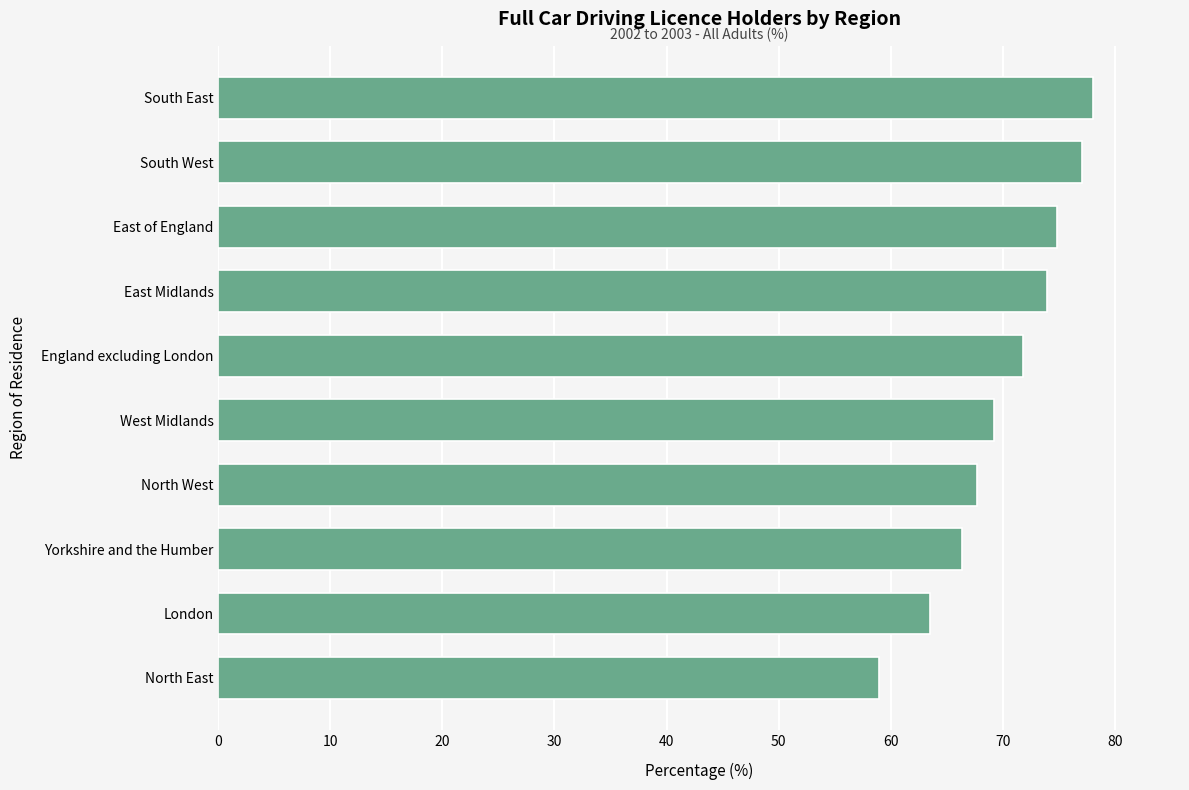

Read the value at North East.

59.0